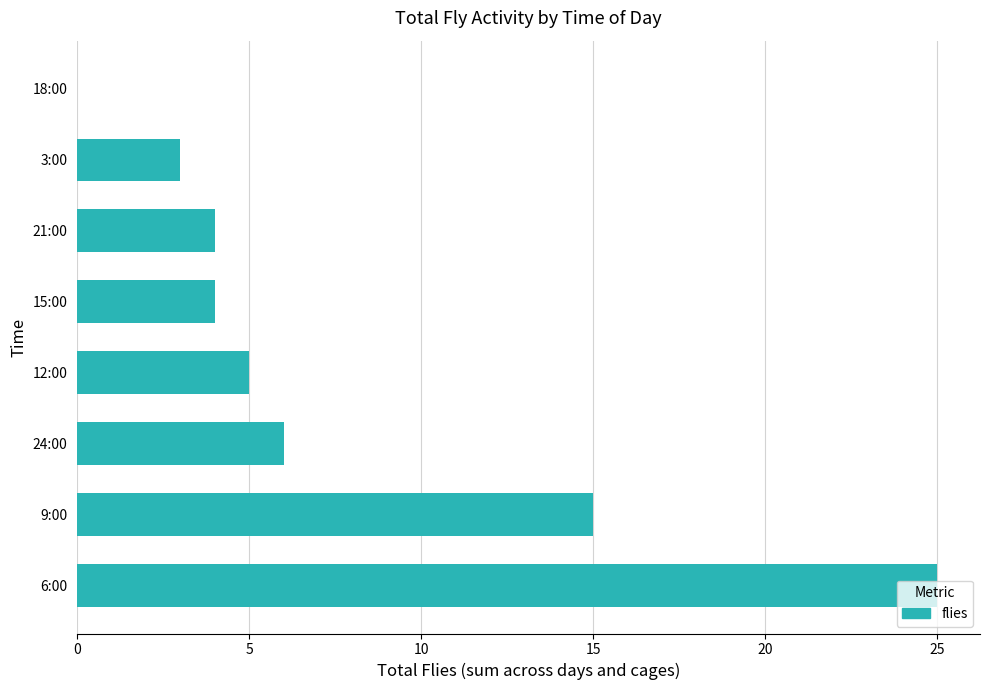

Are the bars horizontal?

Yes